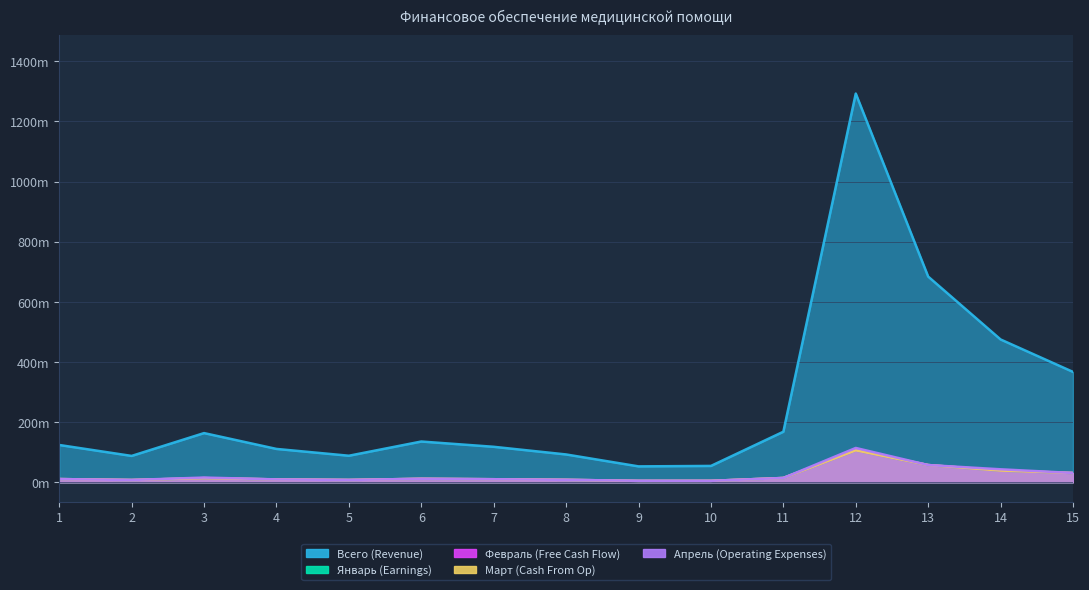

At which category does Всего (Revenue) reach its first local peak?

3